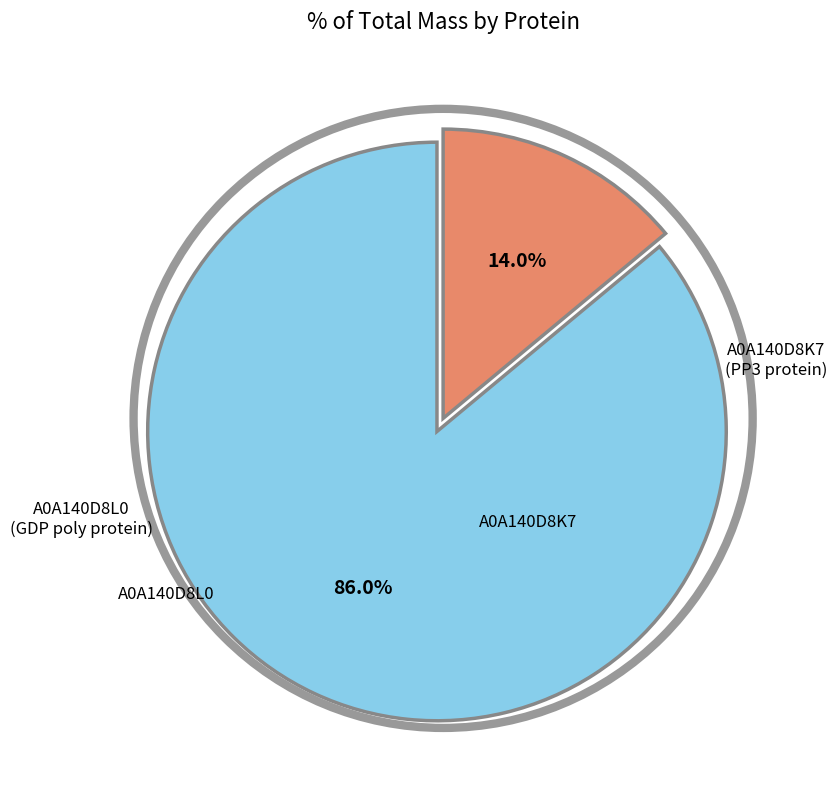

Is there a majority slice in this chart?

Yes